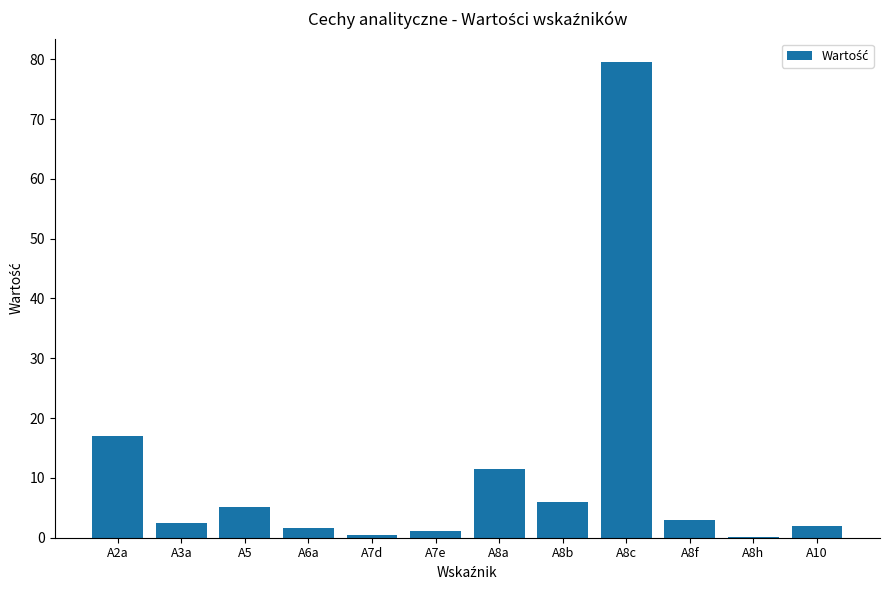

What is the sum of all values?

129.6